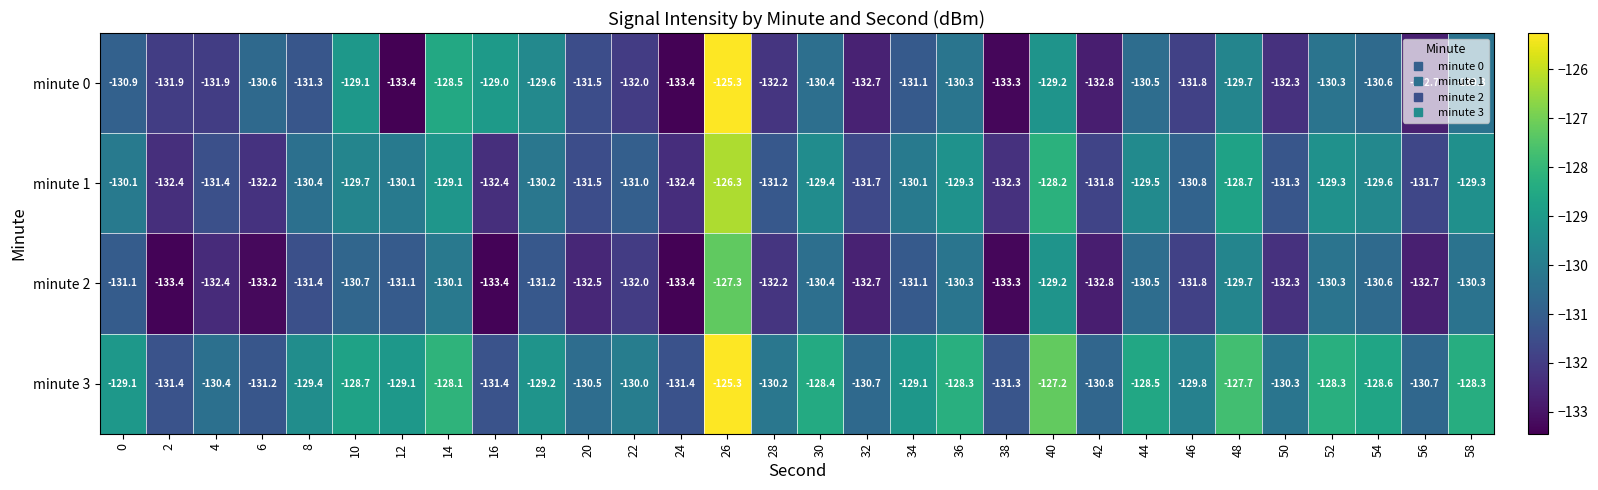

Where is minute 2 nearest to the value -130?

14